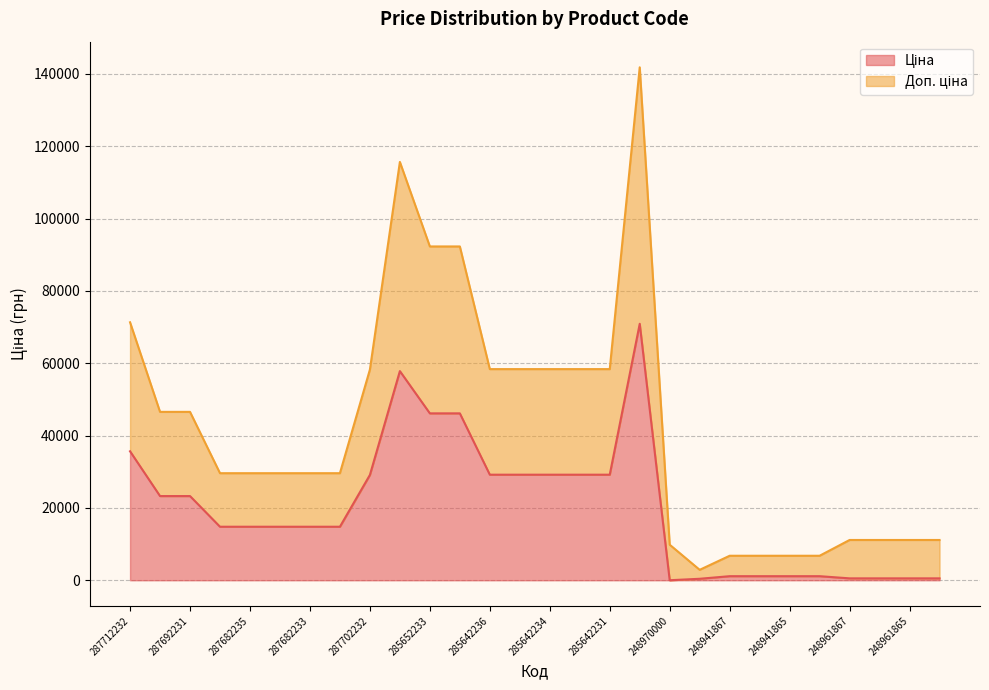

Between 287692233 and 285652231, which is larger?

285652231